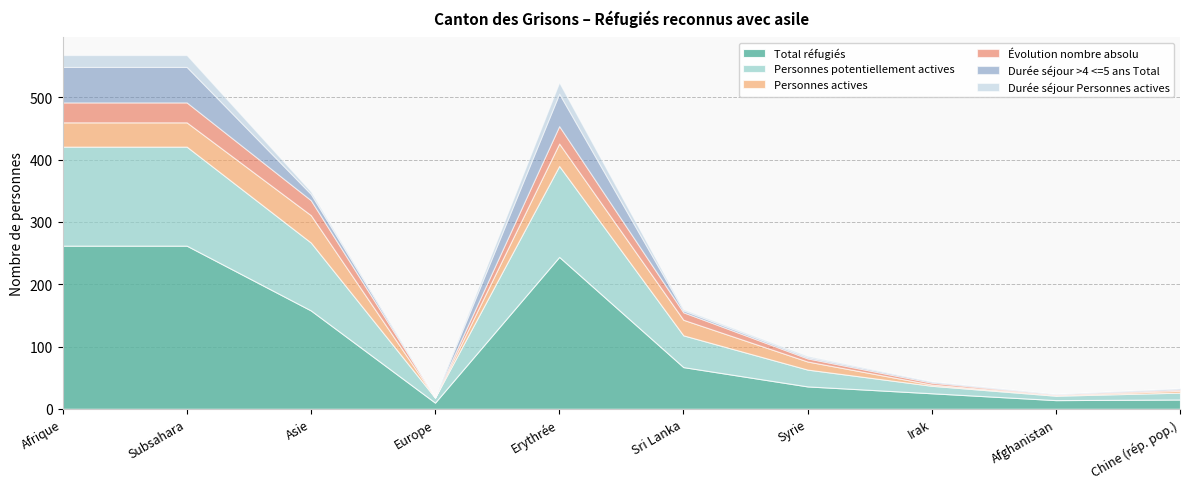

At which label does Personnes potentiellement actives reach its minimum?

Afghanistan